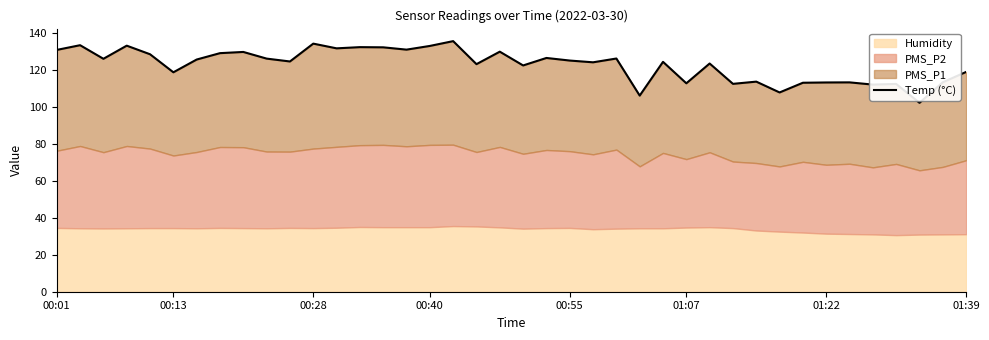

True or false: the data shows 129.8 at 19.

True